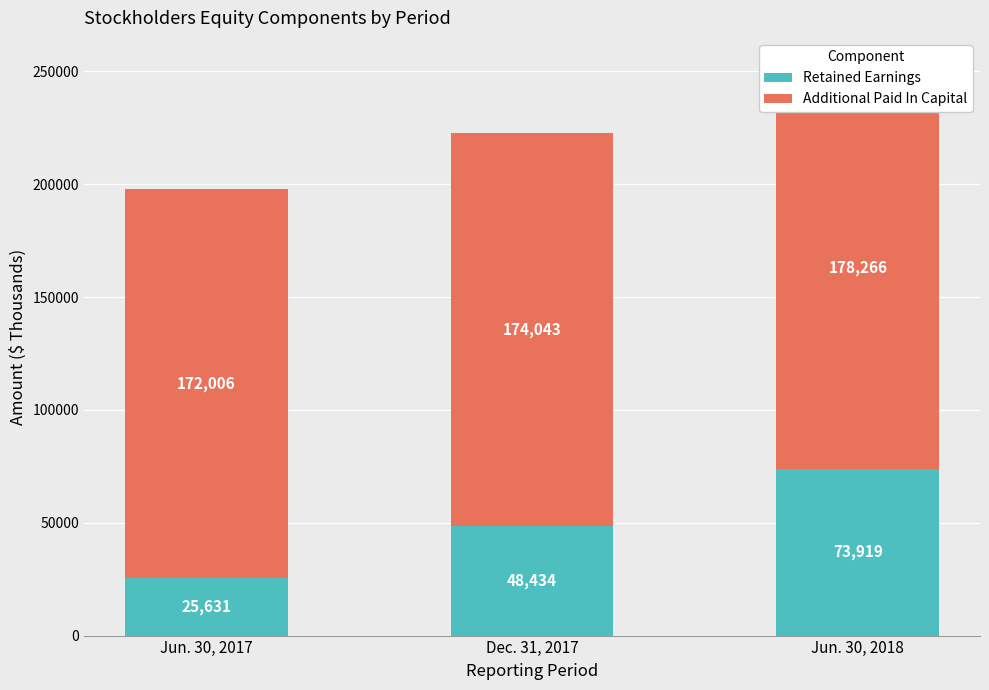

How many values in the Additional Paid In Capital series are below 174043?

1